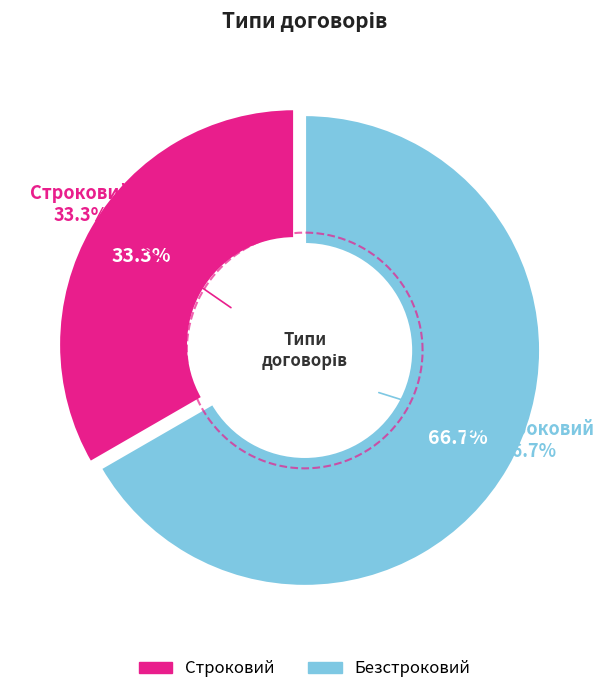

Count the number of slices in the pie.

2